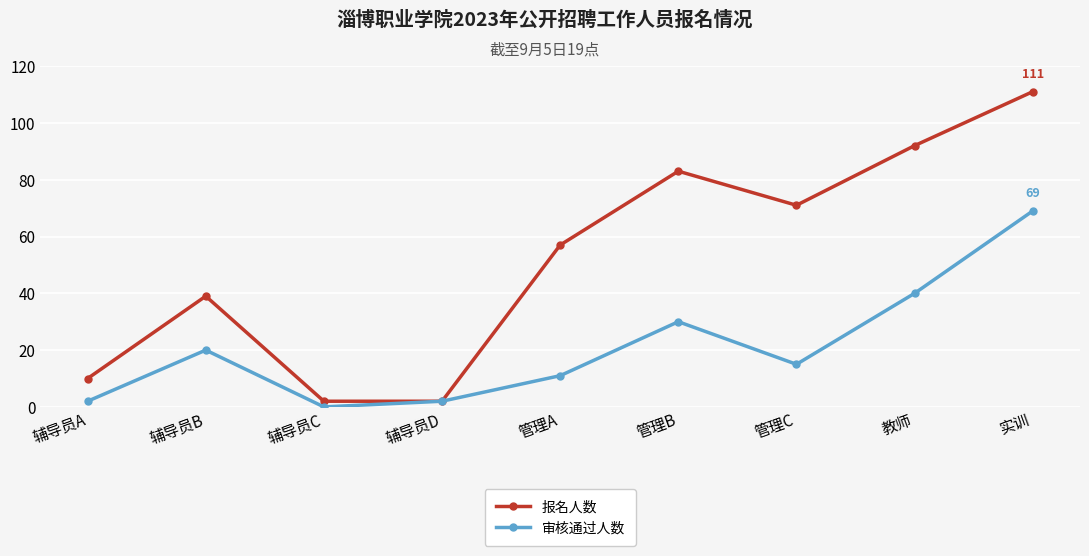

Reading right to left, transcribe all the data shown in this chart.

报名人数: 实训=111	教师=92	管理C=71	管理B=83	管理A=57	辅导员D=2	辅导员C=2	辅导员B=39	辅导员A=10
审核通过人数: 实训=69	教师=40	管理C=15	管理B=30	管理A=11	辅导员D=2	辅导员C=0	辅导员B=20	辅导员A=2